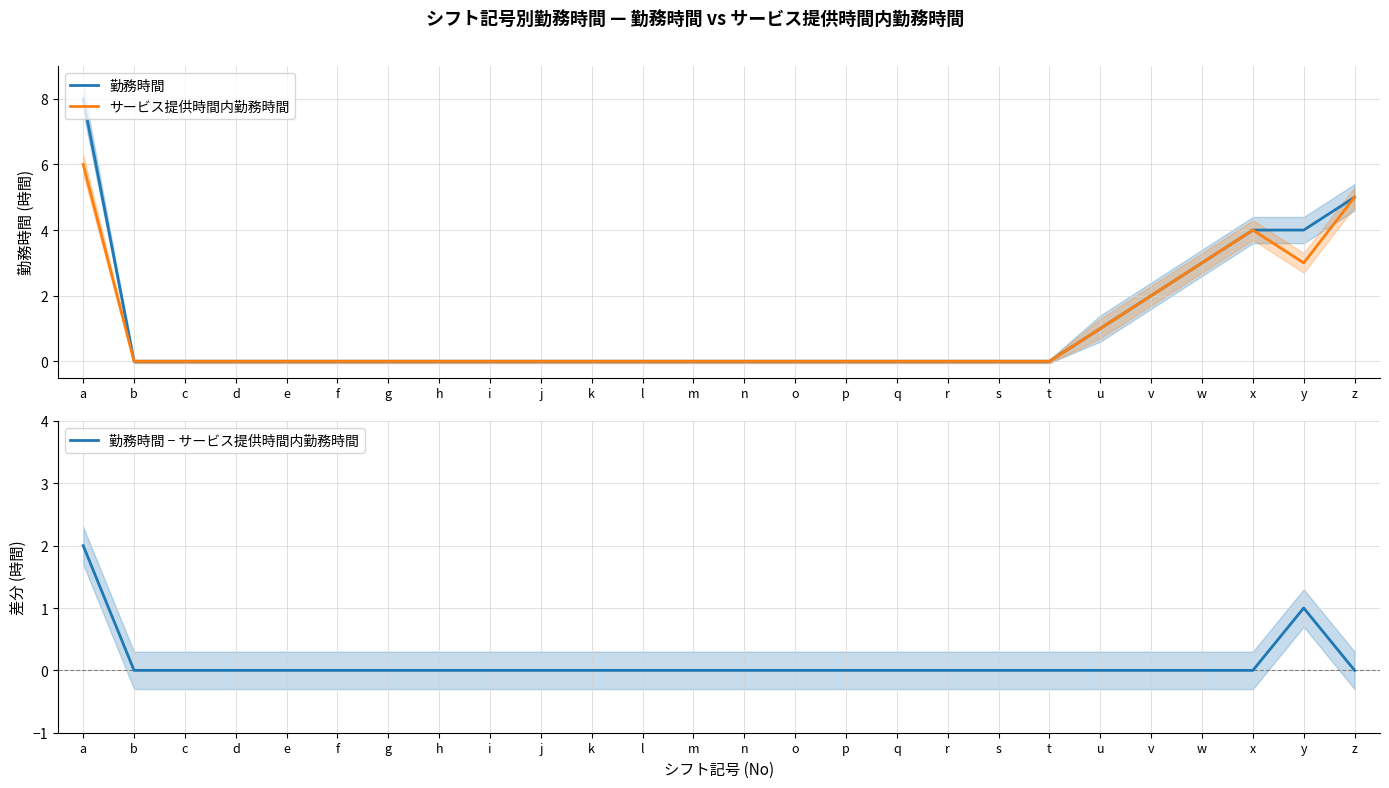

What is the difference between the maximum and minimum values in the サービス提供時間内勤務時間 series?

6